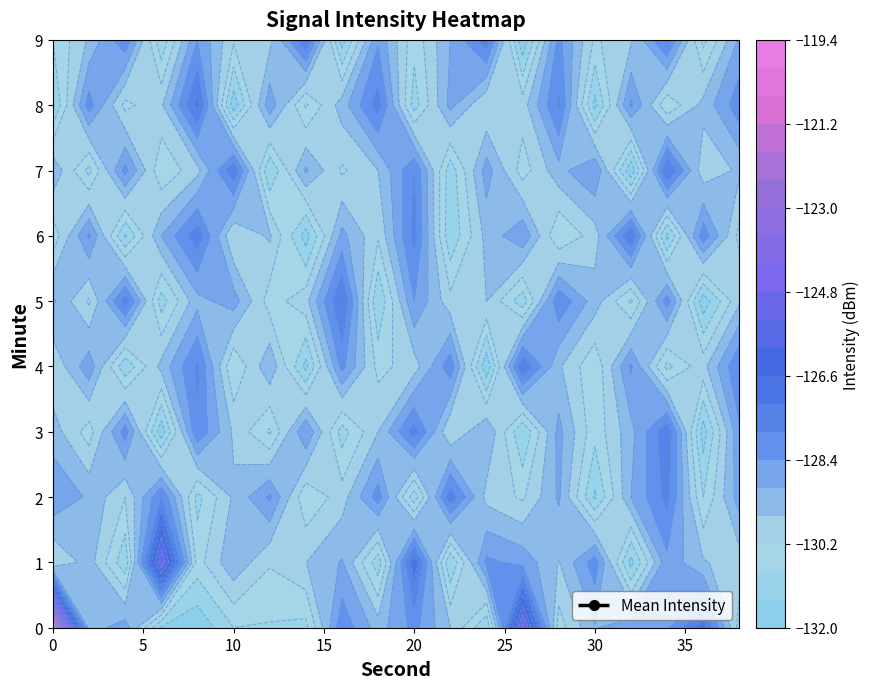

True or false: the data shows -76.9 at 15.

False